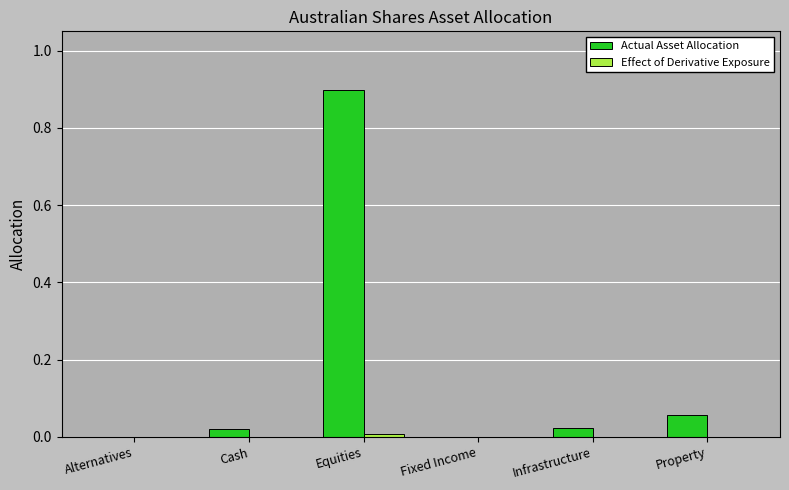

Which series changed the most between Alternatives and Equities?

Actual Asset Allocation